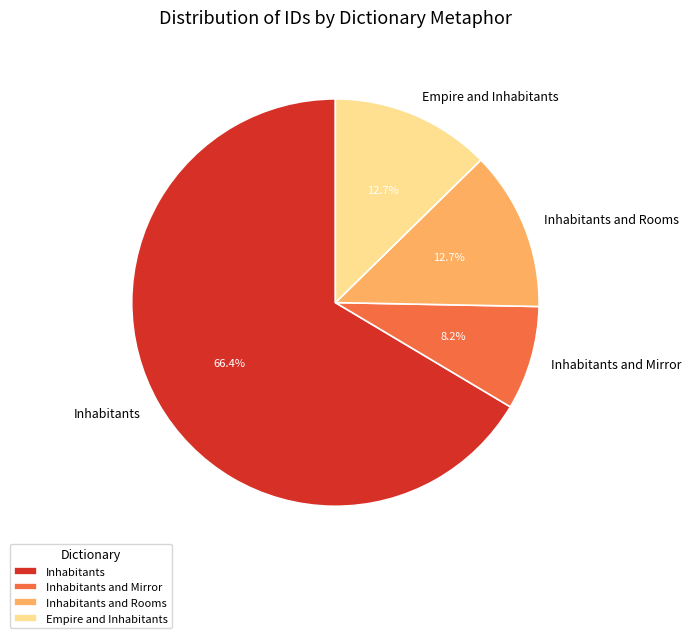

To the nearest percent, what portion does Inhabitants represent?

66%